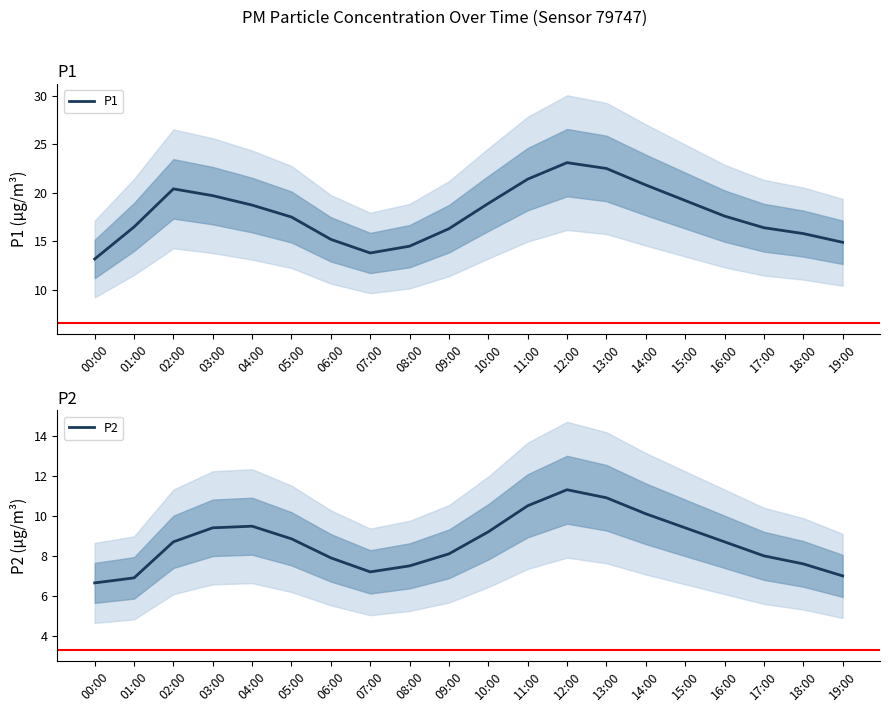

At which category is the sum across all series the highest?

12:00